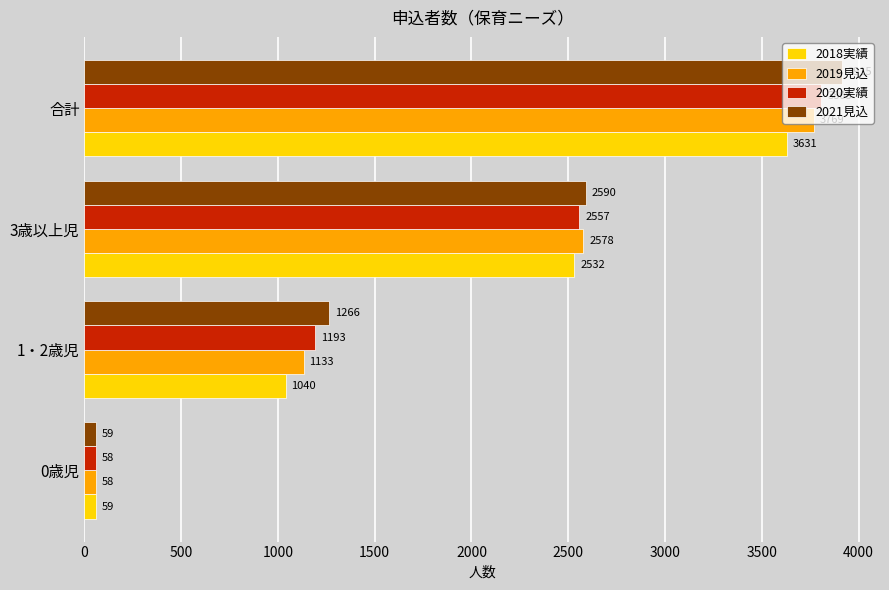

Where is 2019見込 nearest to the value 1913?

3歳以上児